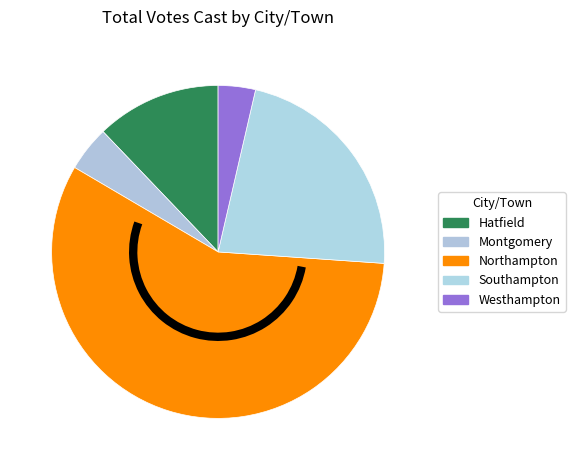

To the nearest percent, what portion does Southampton represent?

22%